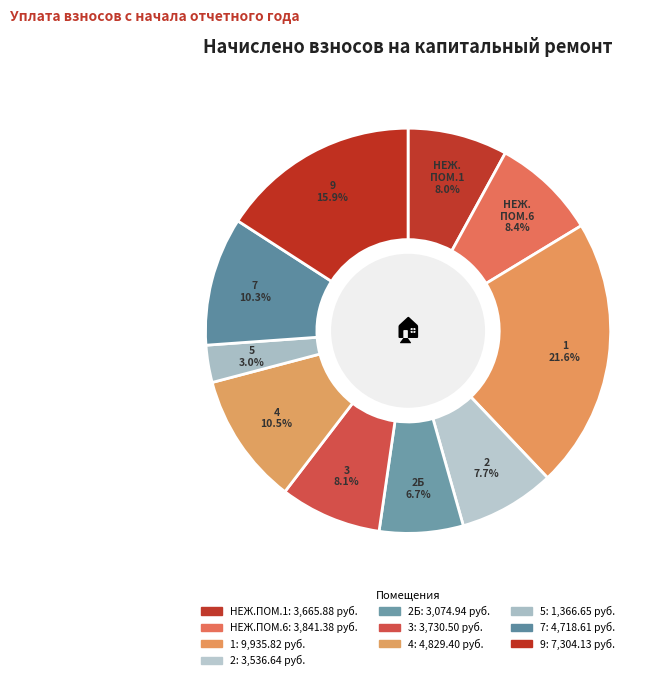

Rank the categories by value from lowest to highest.

5, 2Б, 2, НЕЖ.ПОМ.1, 3, НЕЖ.ПОМ.6, 7, 4, 9, 1